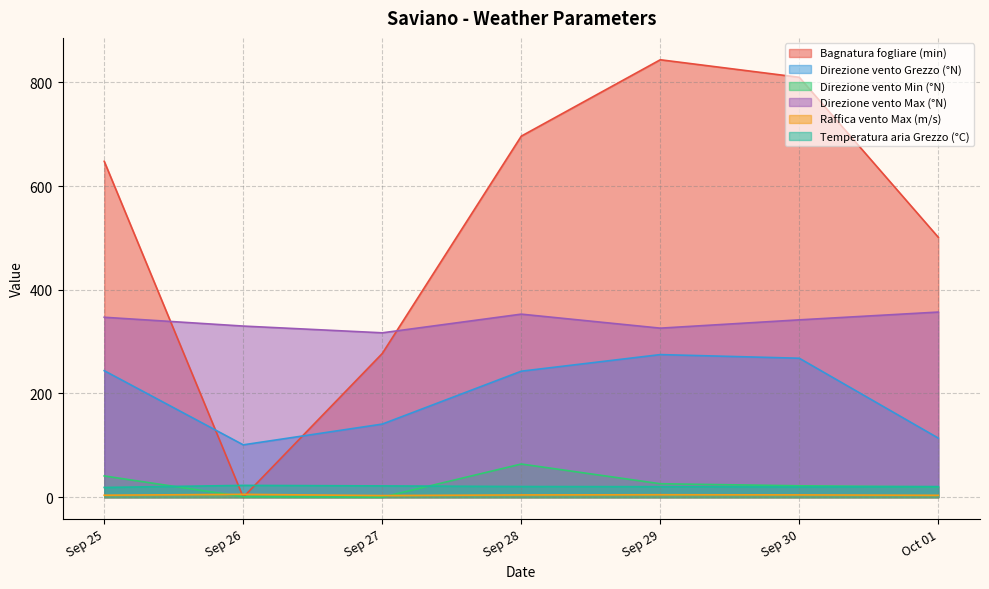

At which label does Bagnatura fogliare (min) reach its peak?

Sep 29